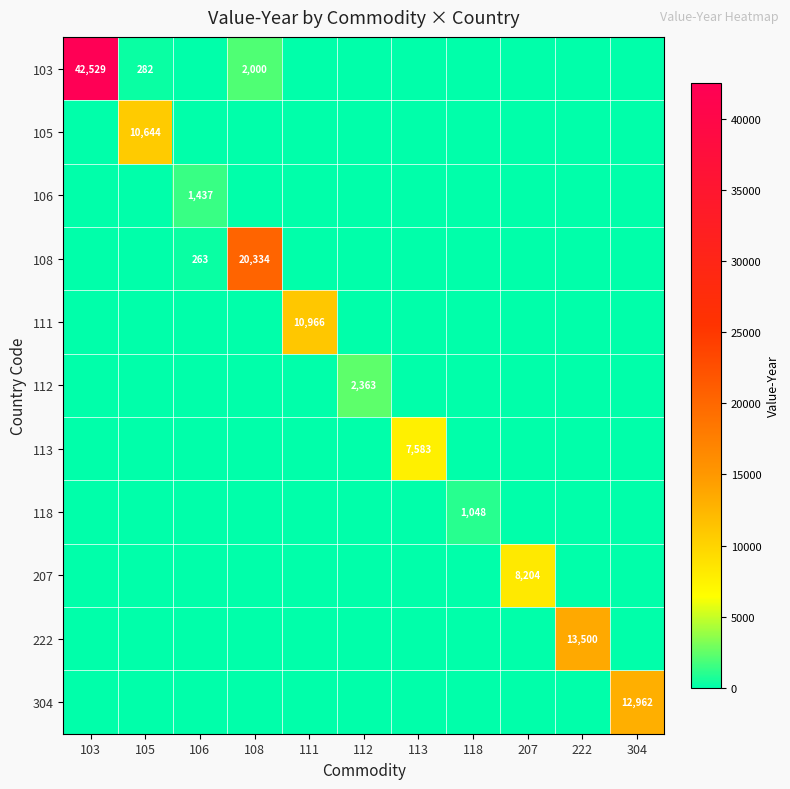

At how many categories does at least one series exceed 1040?

11